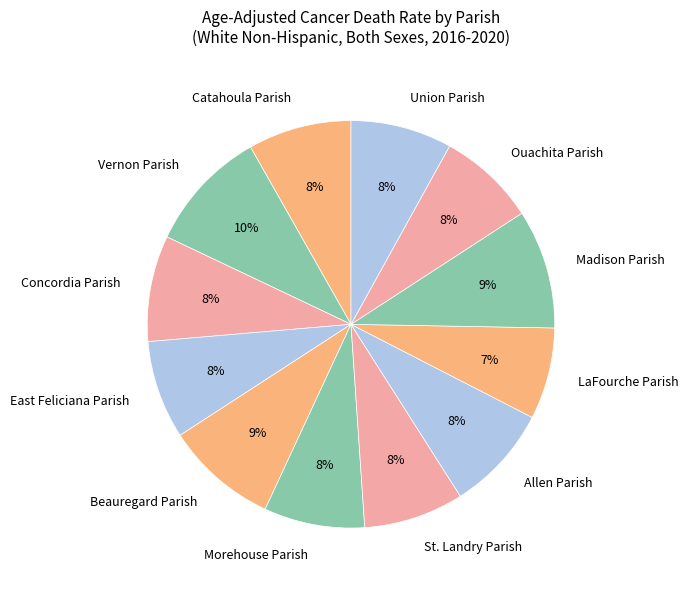

To the nearest percent, what percentage of the pie is Union Parish?

8%